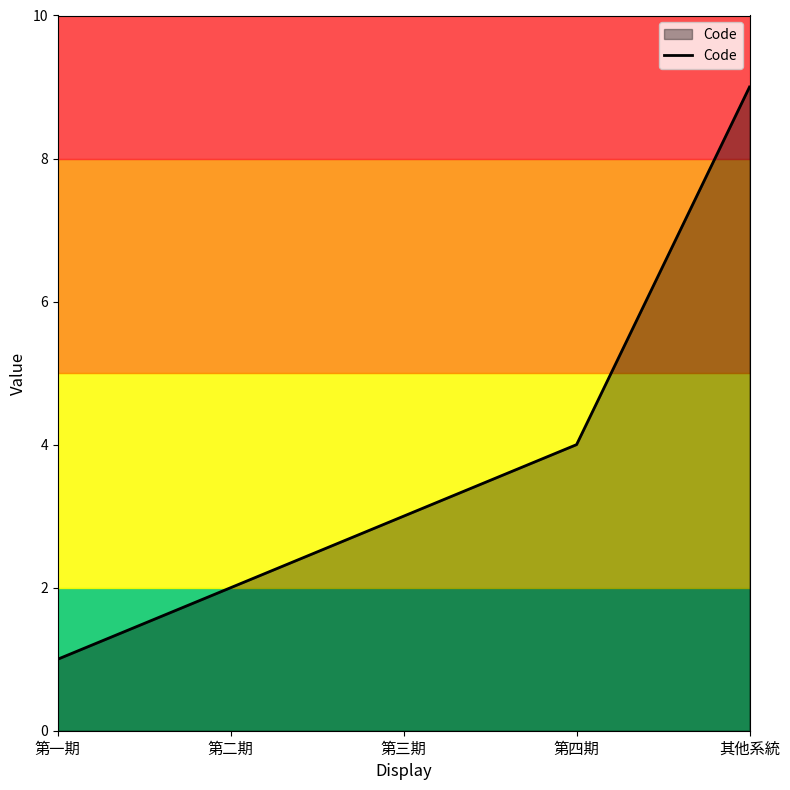

What is the minimum value shown in the chart?

1